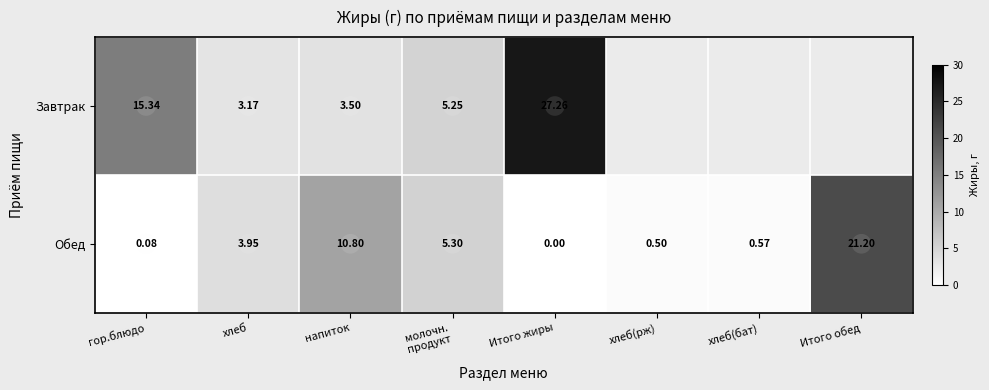

Where does the Завтрак series first go above 27?

Итого жиры